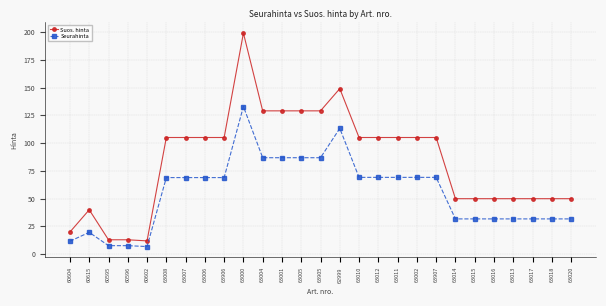

True or false: Suos. hinta and Seurahinta intersect in this chart.

False